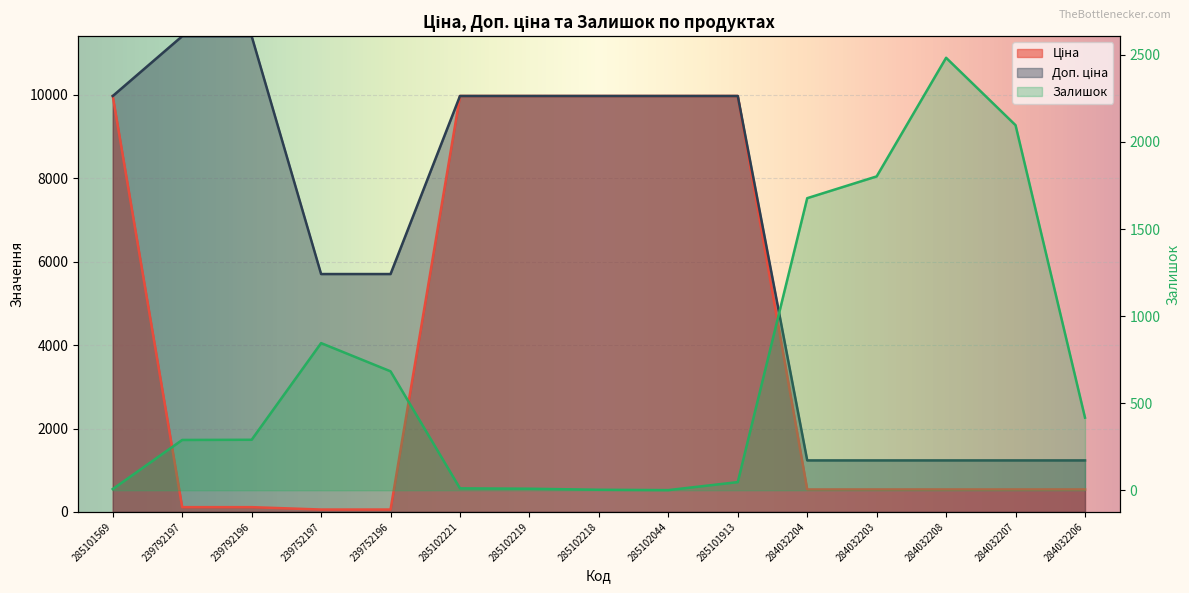

Which series has the largest range (max minus min)?

Доп. ціна